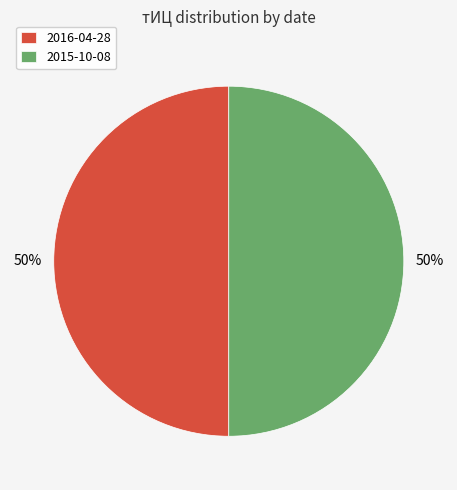

How many slices are in this pie chart?

2